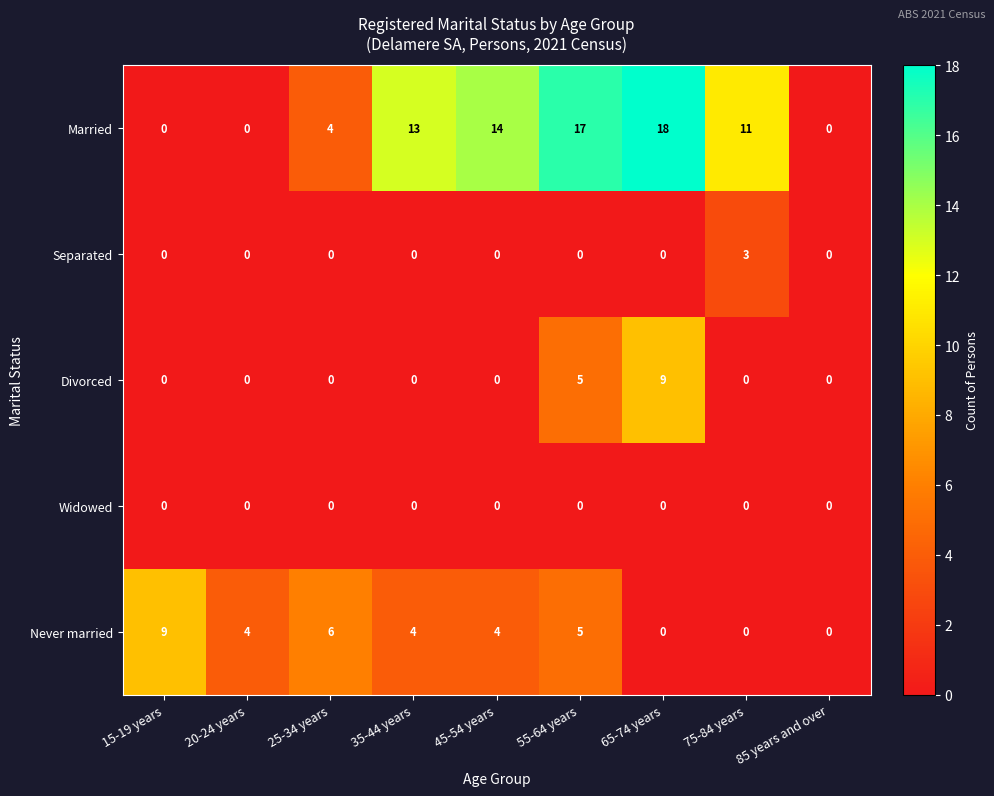

What is the average value of the Married series?

9